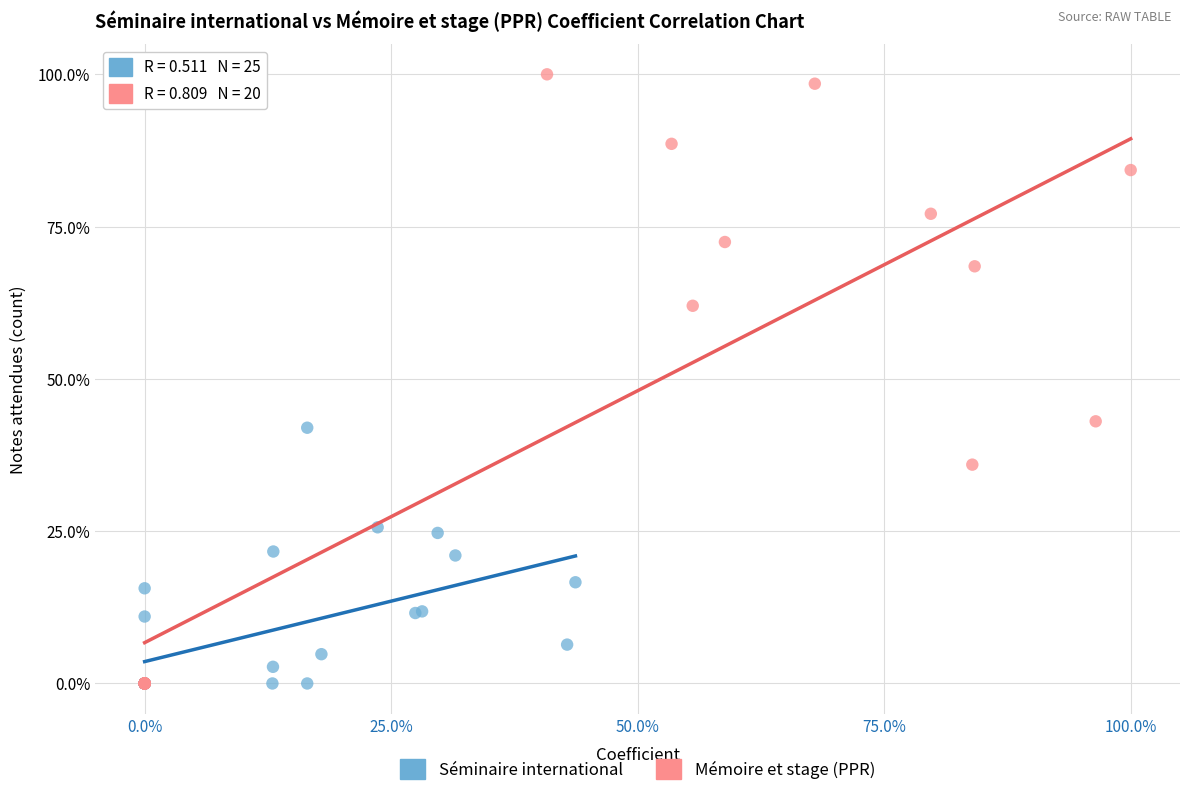

Which series has the widest spread of Y values?

Mémoire et stage (PPR)